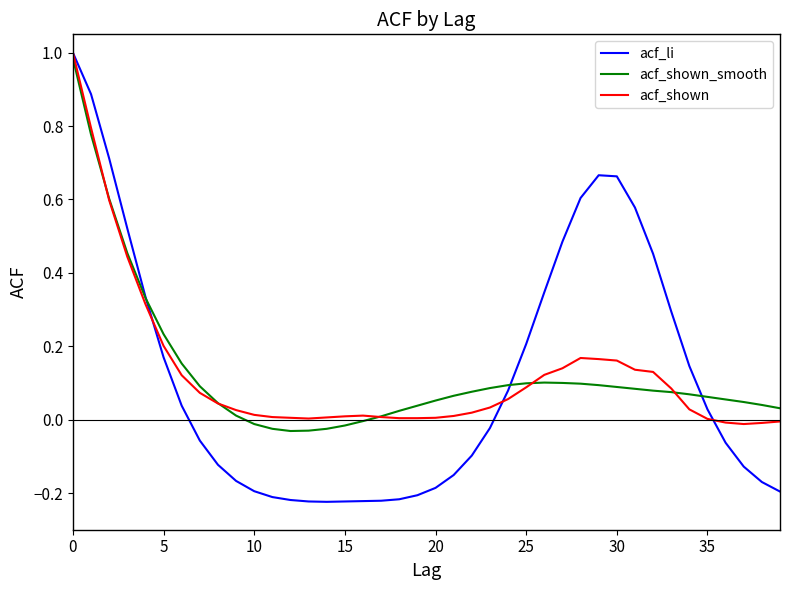

Which series has the widest spread of values?

acf_li